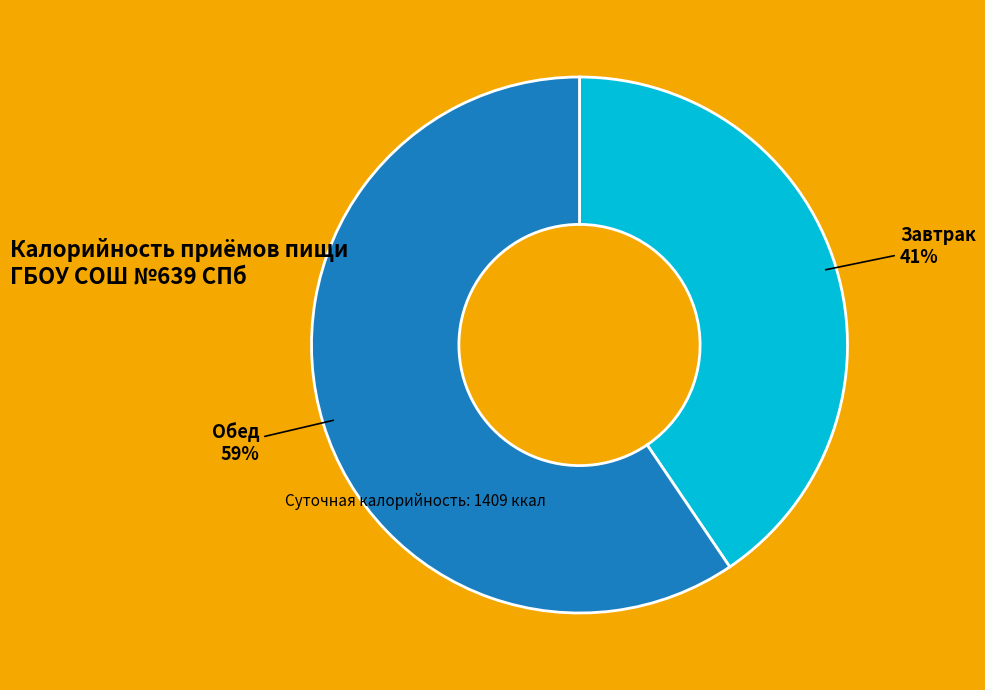

Does Обед account for over 50% of the chart?

Yes